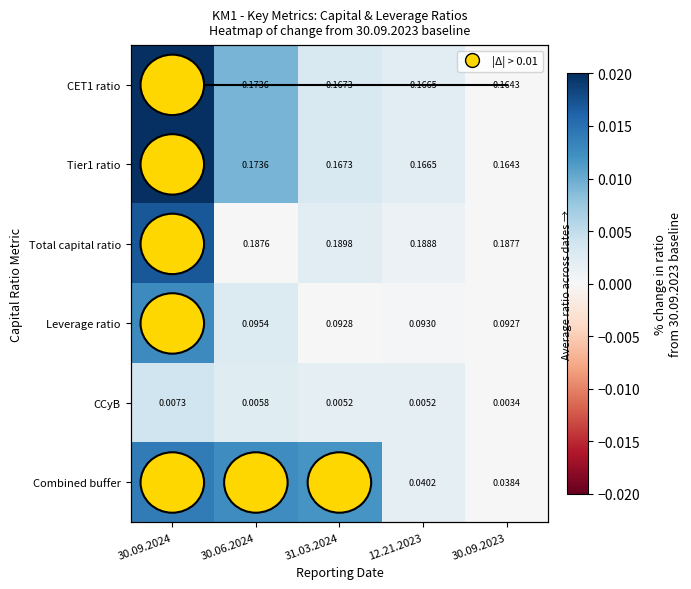

Which series changed the most between 30.09.2024 and 31.03.2024?

CET1 ratio